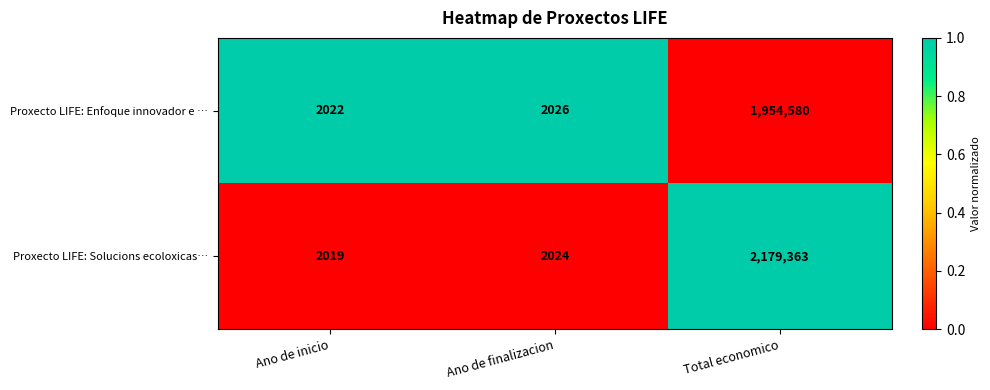

True or false: Proxecto LIFE: Solucions ecoloxicas… has a value of 2019 at Ano de inicio.

True